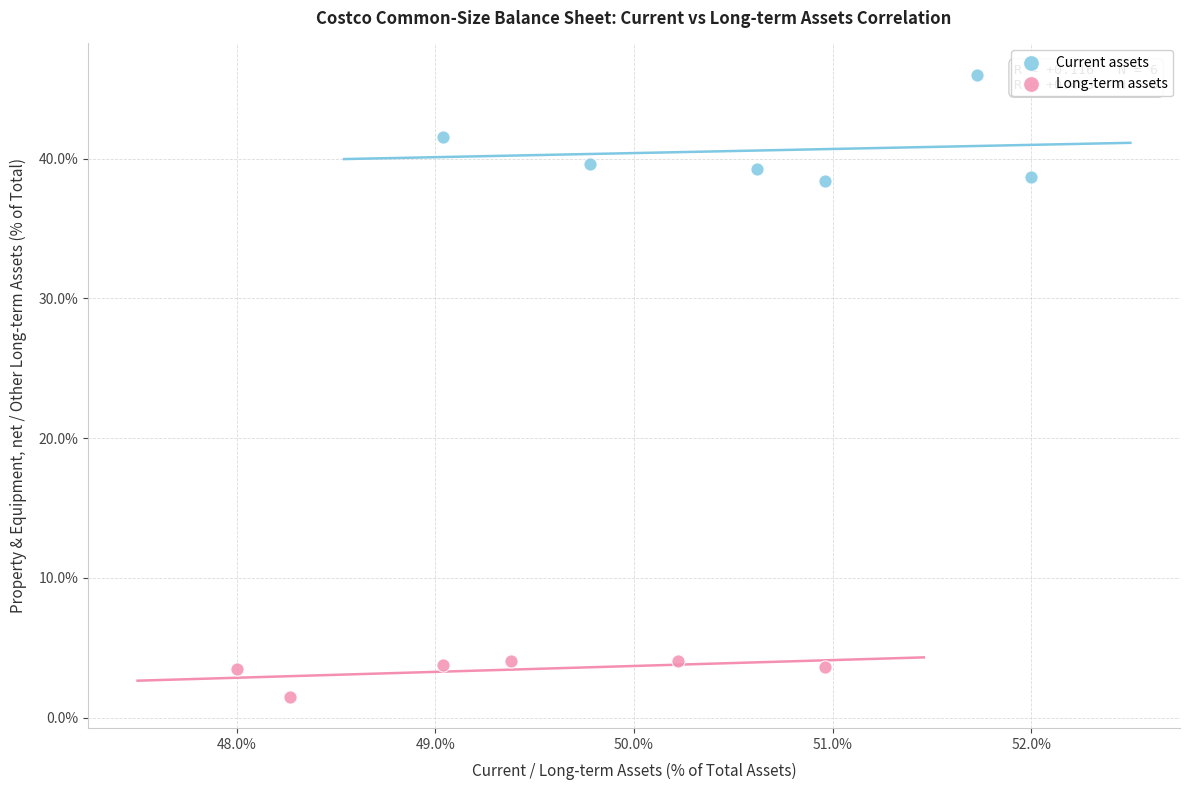

Which series contains the lowest Y value?

Long-term assets